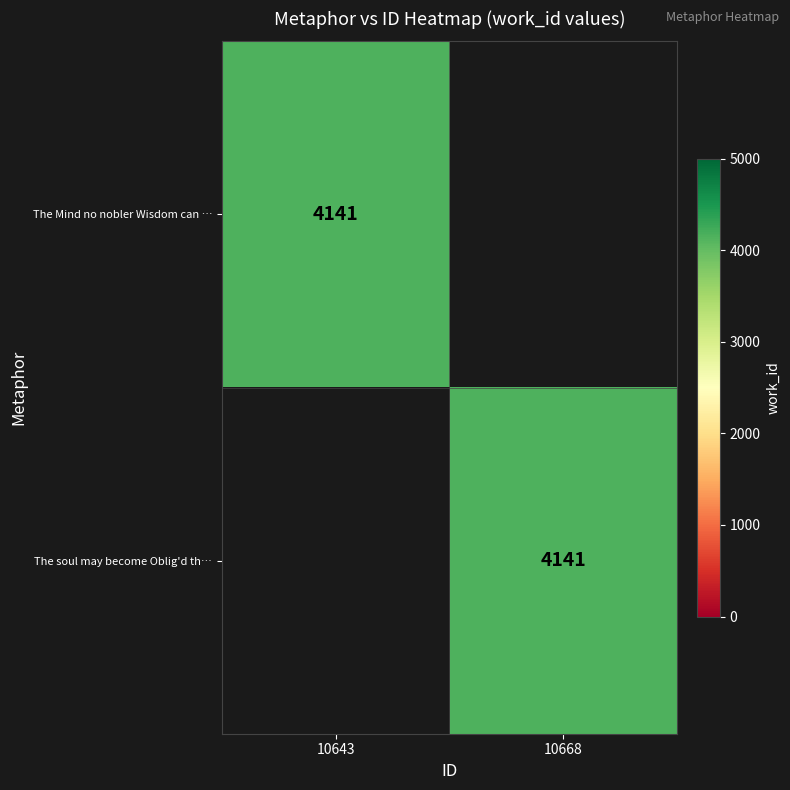

The The Mind no nobler Wisdom can … series shows 4141 at 10643. True or false?

True